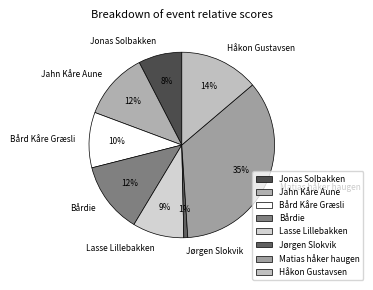

Is the sum of Lasse Lillebakken and Jørgen Slokvik greater than half?

No